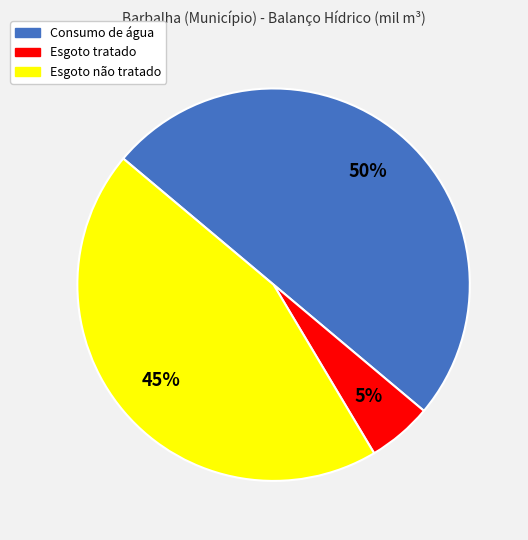

True or false: Consumo de água accounts for 50% of the total.

True